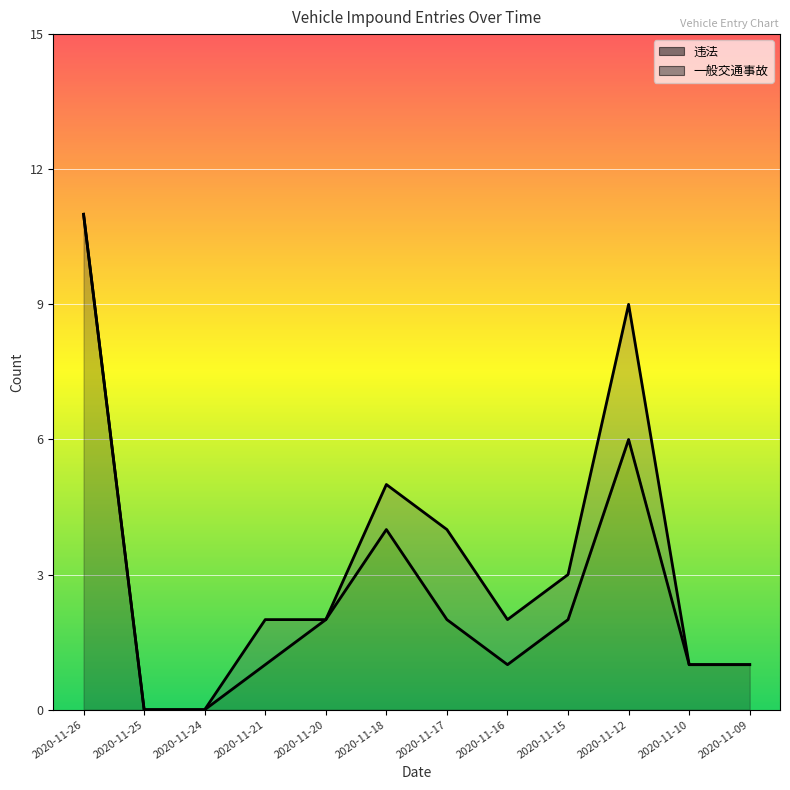

What is the ratio of the value at 2020-11-26 to the value at 2020-11-16?

11.0